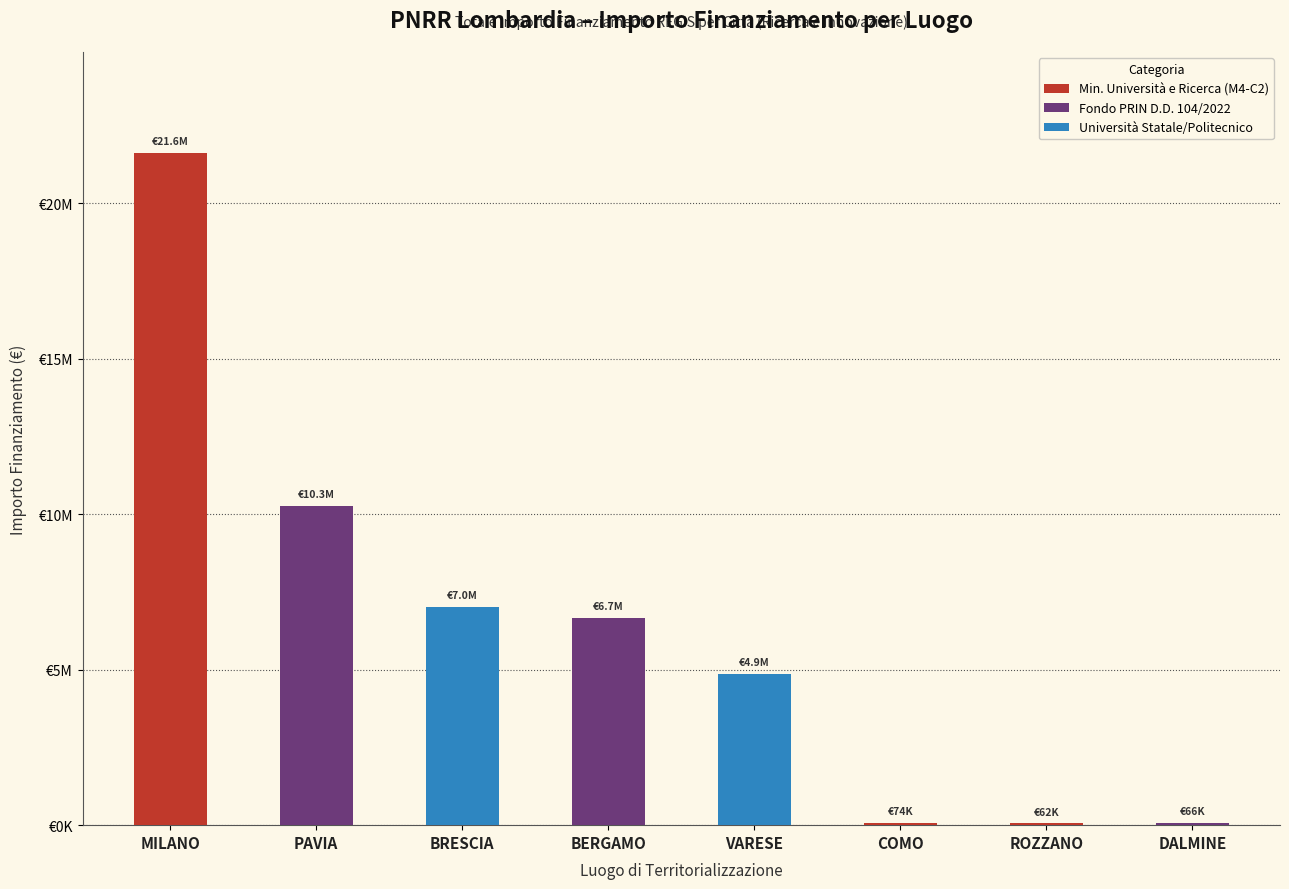

What is the greatest value displayed?

21615132.0